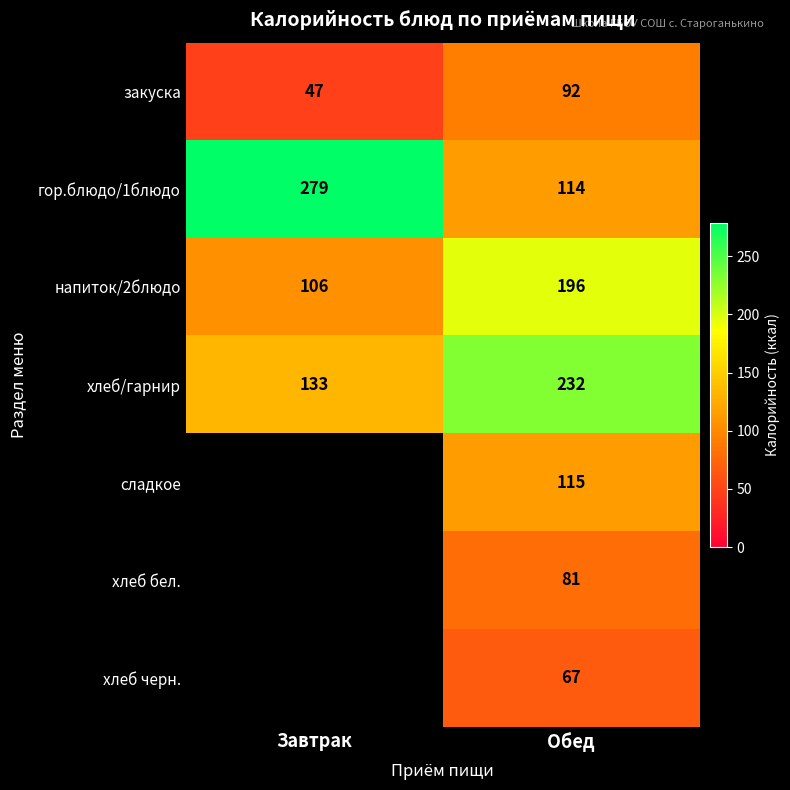

What is the difference between the highest and lowest values at Обед?

165